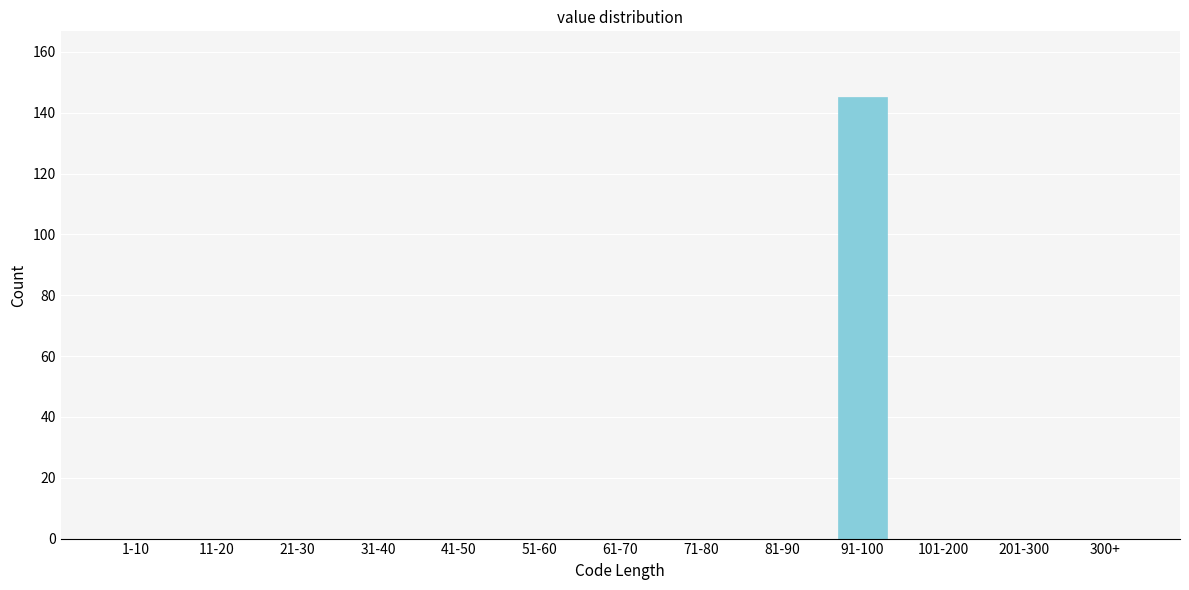

Reading right to left, extract all data points from this chart.

300+=0	201-300=0	101-200=0	91-100=145	81-90=0	71-80=0	61-70=0	51-60=0	41-50=0	31-40=0	21-30=0	11-20=0	1-10=0